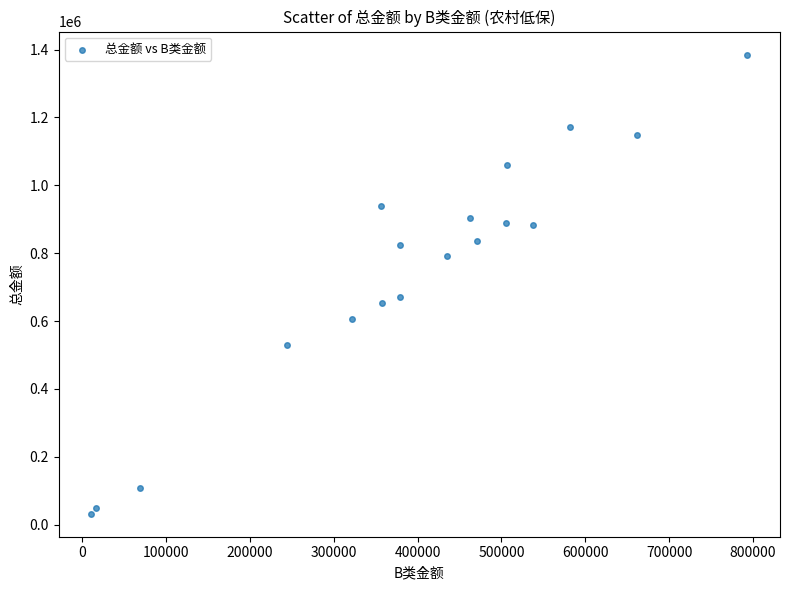

What is the range of Y values (max minus min)?

1353790